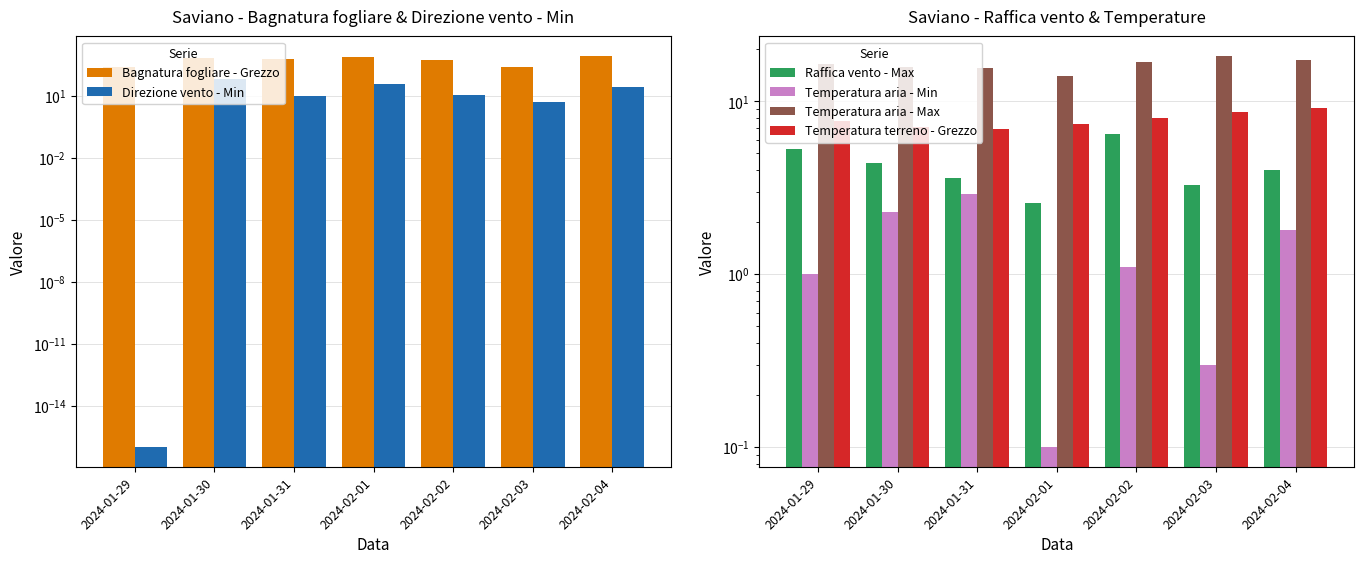

The Direzione vento - Min series shows 25.5 at 2024-01-30. True or false?

False